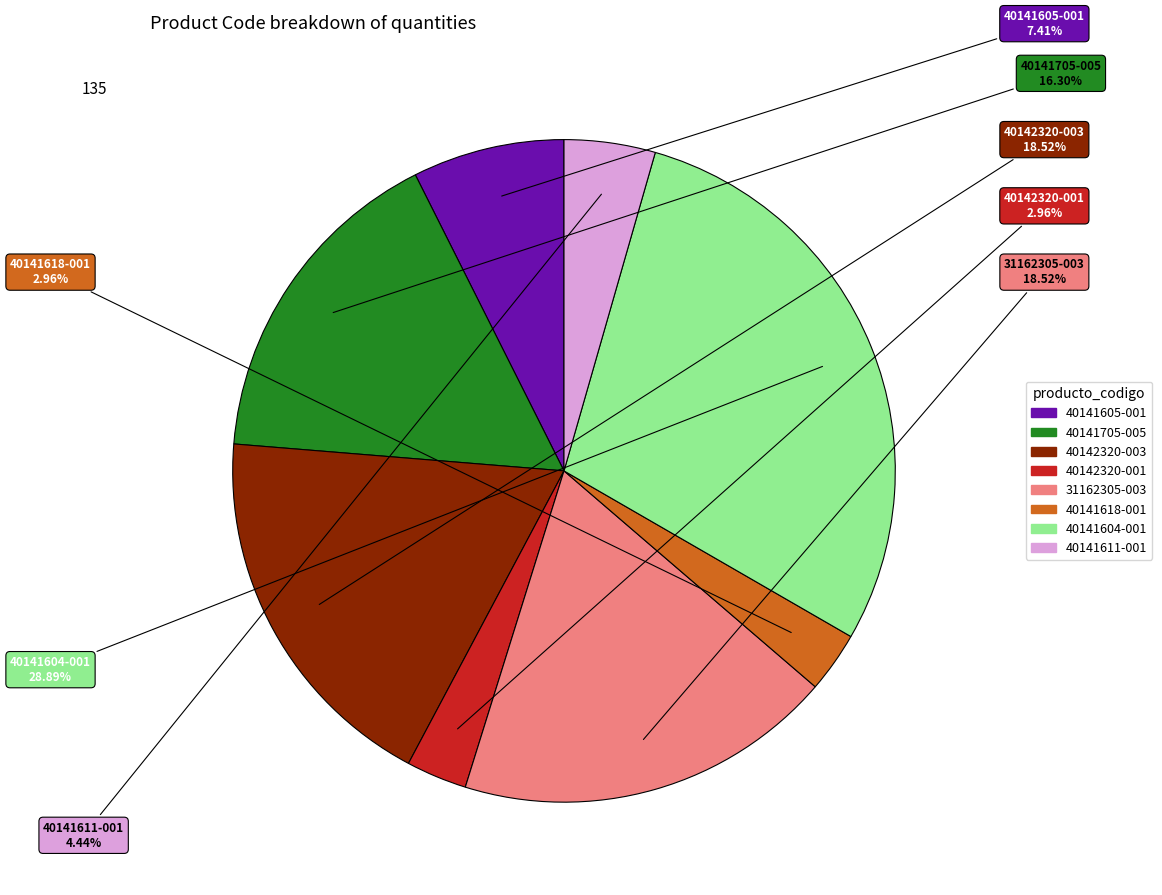

What is the total percentage of 40142320-001 and 40142320-003?

21.5%